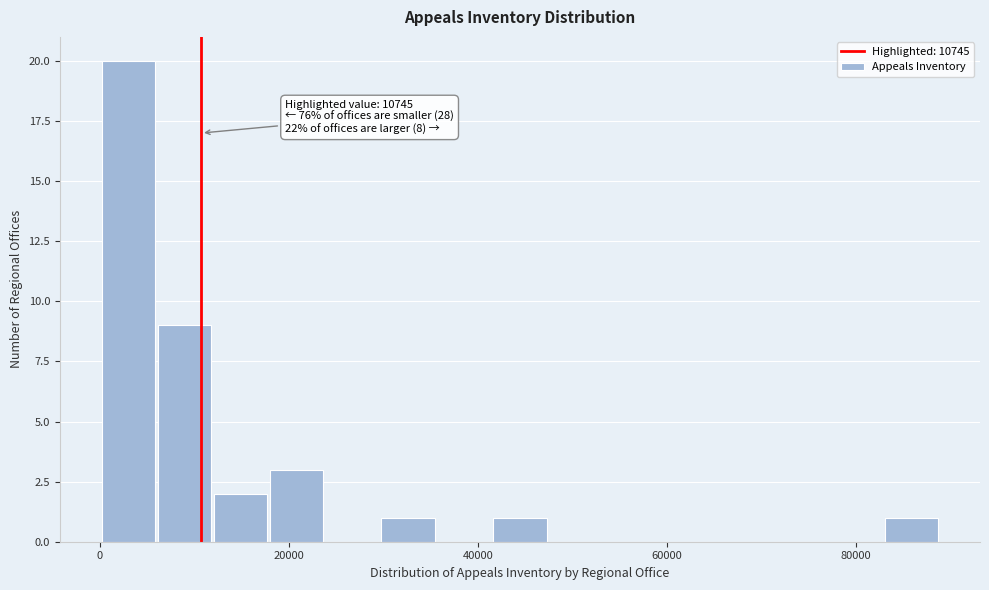

Around what value on the x-axis is the tallest bar? Give the approximate position of its centre, as read against the axis.

4000